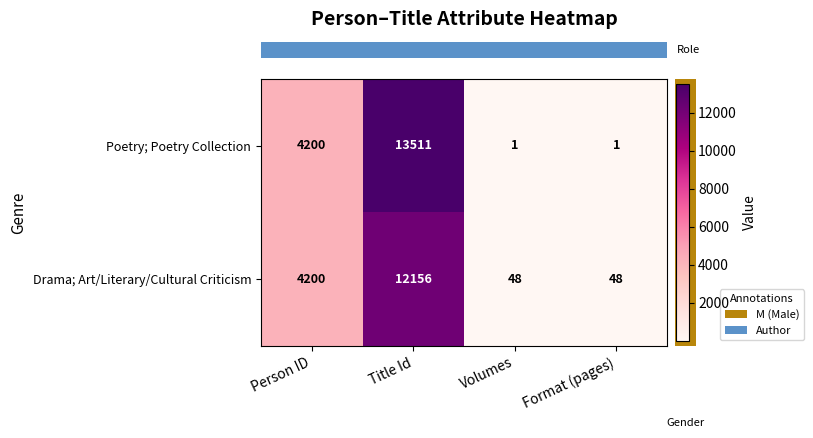

Reading right to left, what are all the values shown in this chart?

Poetry; Poetry Collection: 1	1	13511	4200
Drama; Art/Literary/Cultural Criticism: 48	48	12156	4200